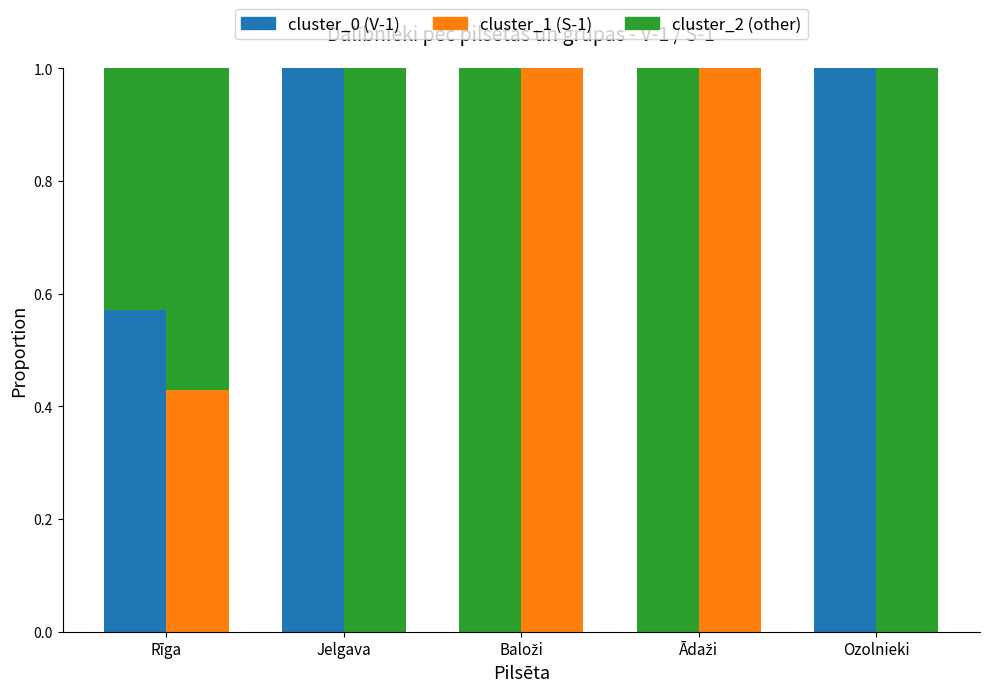

Between Baloži and Ādaži, which series saw the biggest shift?

cluster_0